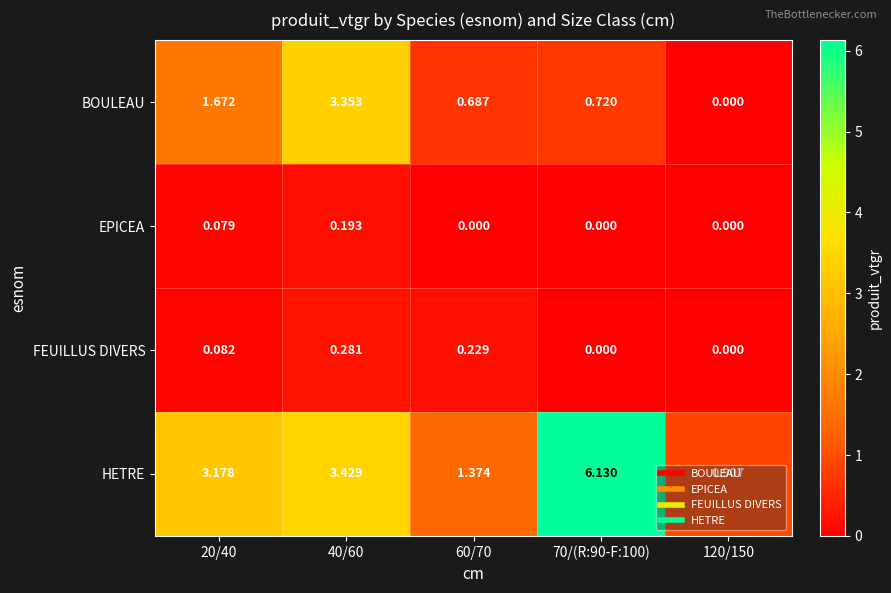

Which series has the largest total across all categories?

HETRE